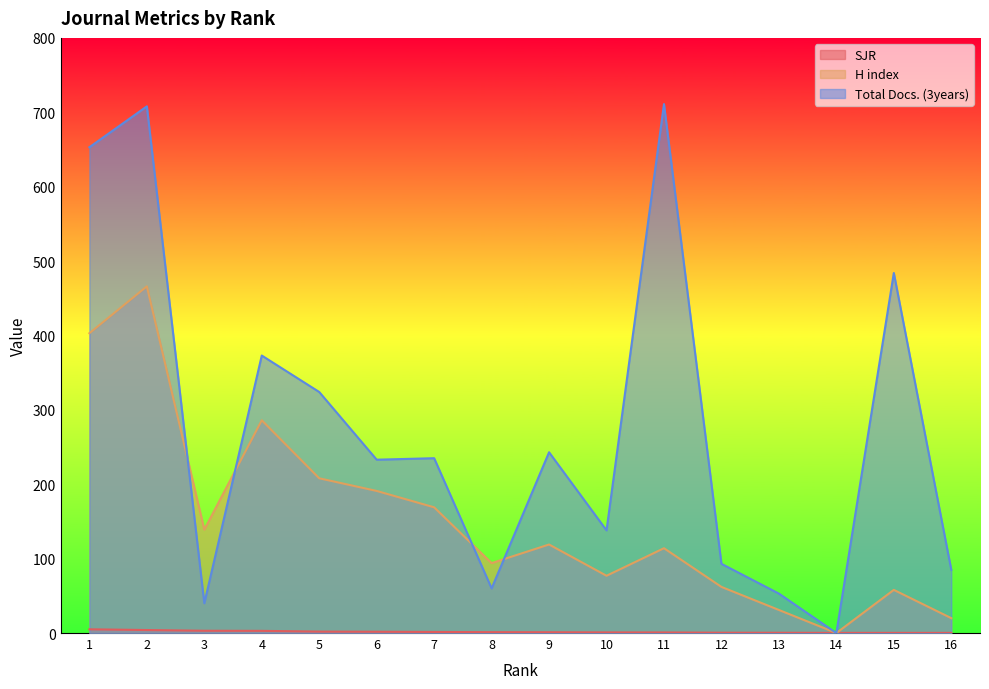

What is the value of the H index point at the 10th from the left?

77.0